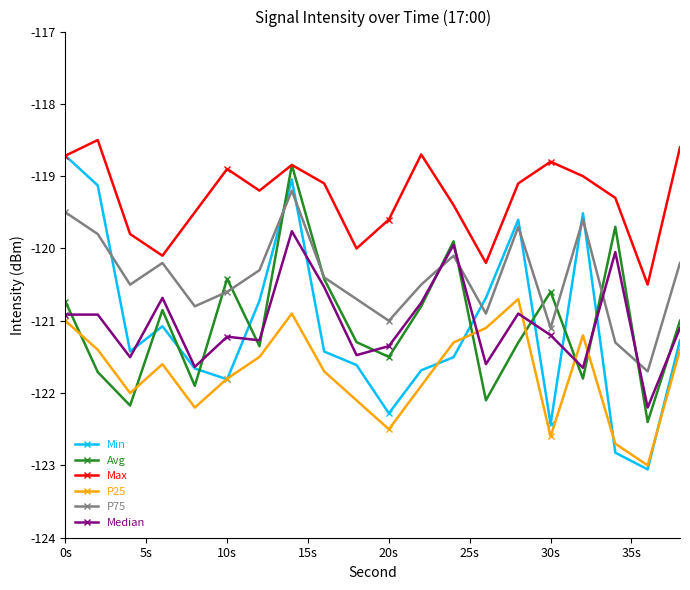

Which series has the widest spread of values?

Min